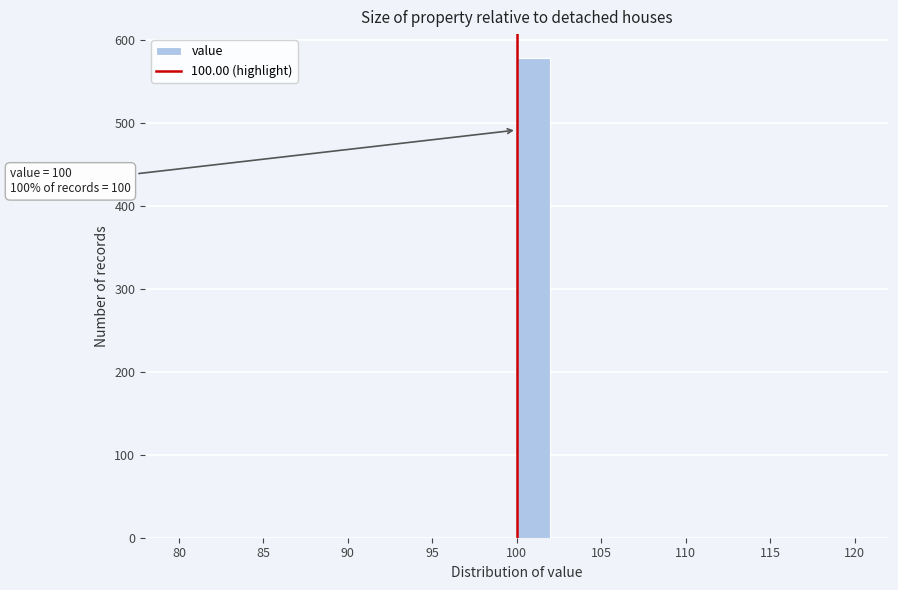

Which range on the x-axis has the tallest bar?

100 to 102